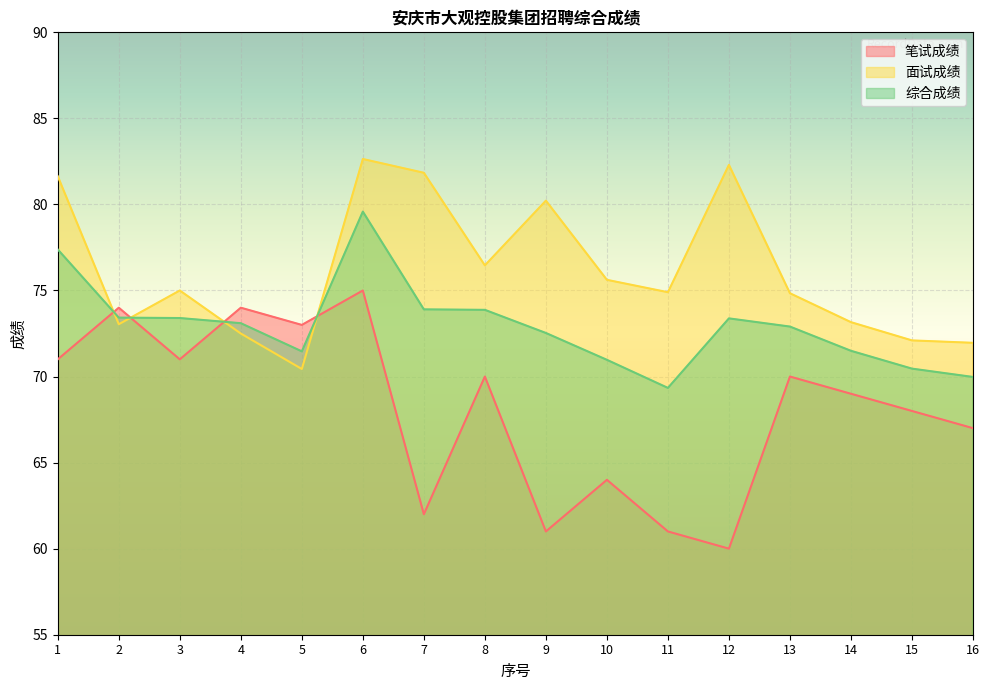

What is the average value of the 笔试成绩 series?

68.1